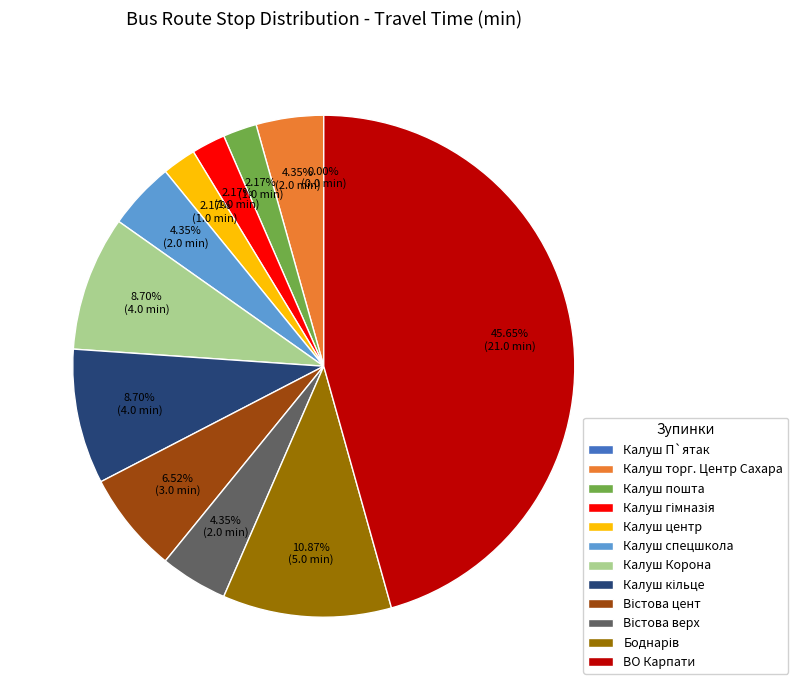

Is there any slice that represents more than half of the pie?

No